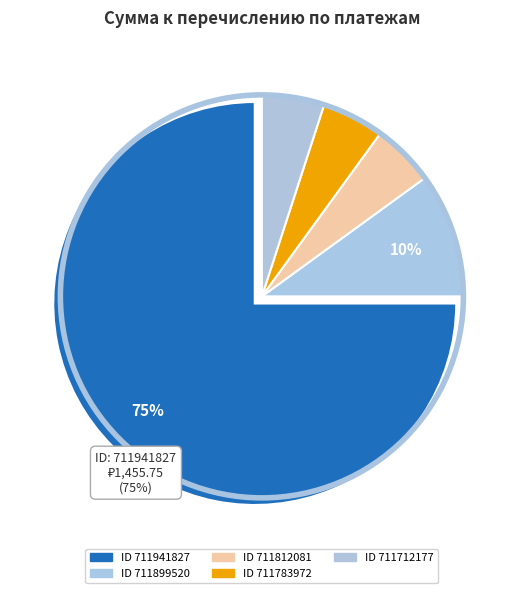

Count the number of slices in the pie.

5